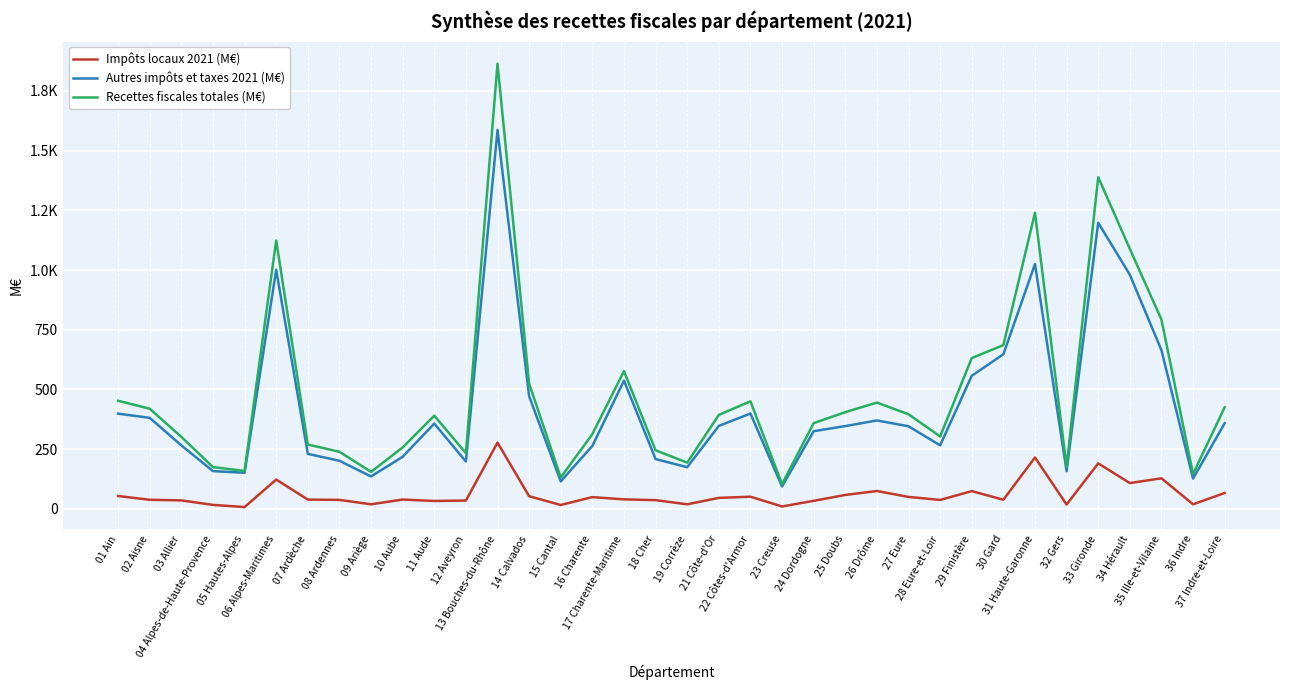

Does the chart display data point markers on the line(s)?

No